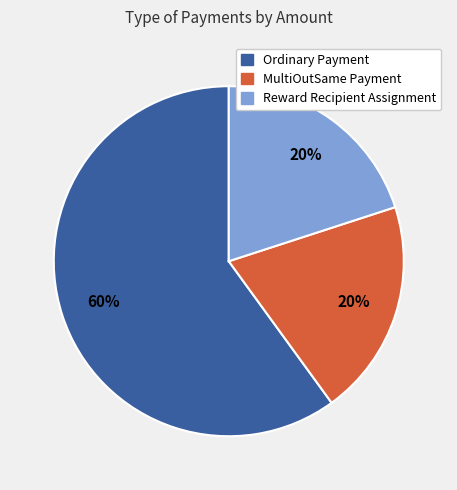

Is there a majority slice in this chart?

Yes